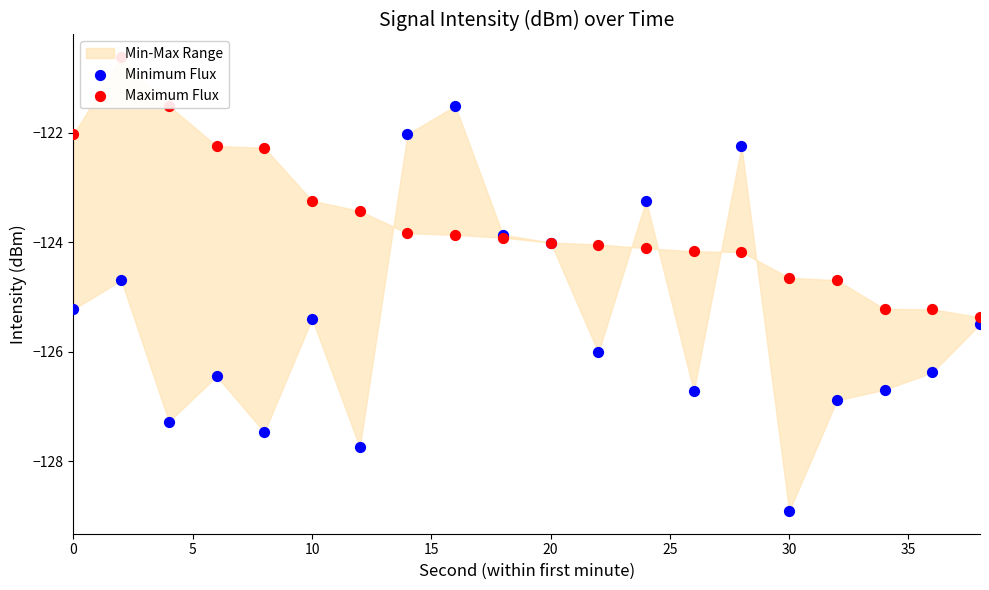

At how many categories does at least one series exceed -122?

3